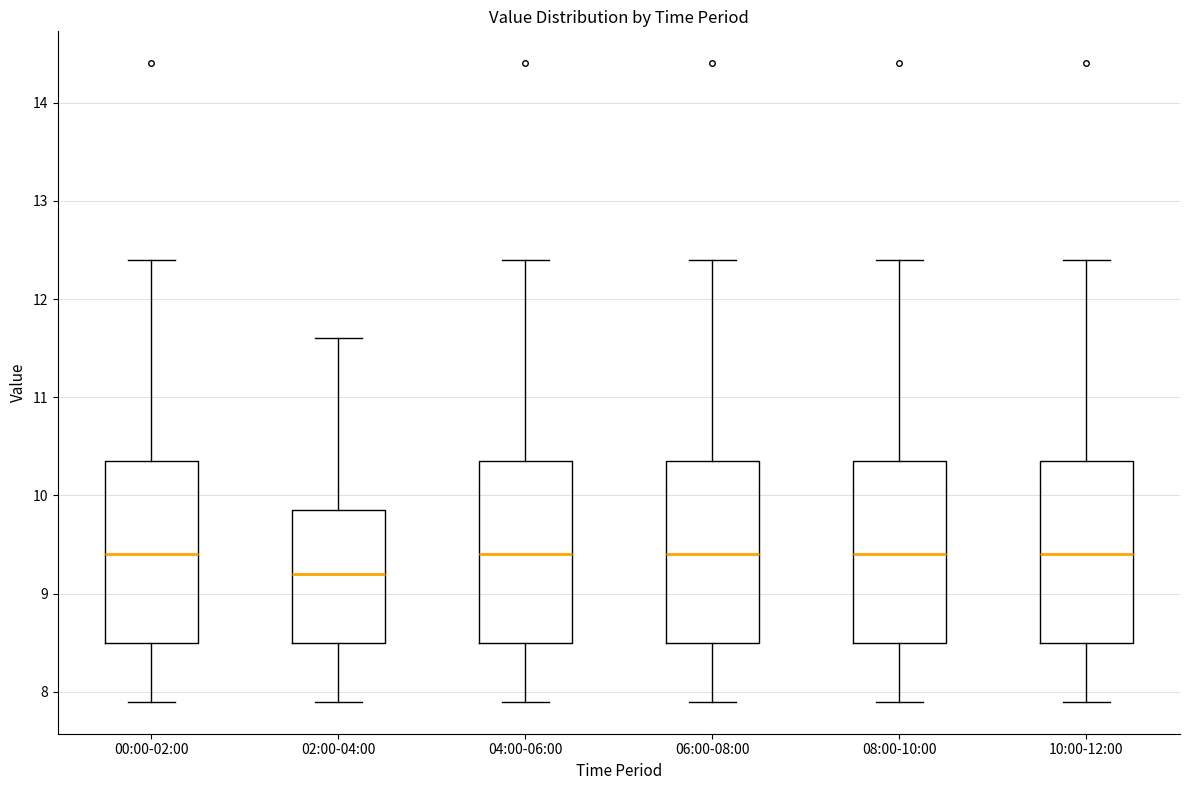

Where is the upper edge of the box for 02:00-04:00 on the y-axis? The values are not printed on the chart, so give them approximately, as read against the axis.

9.9